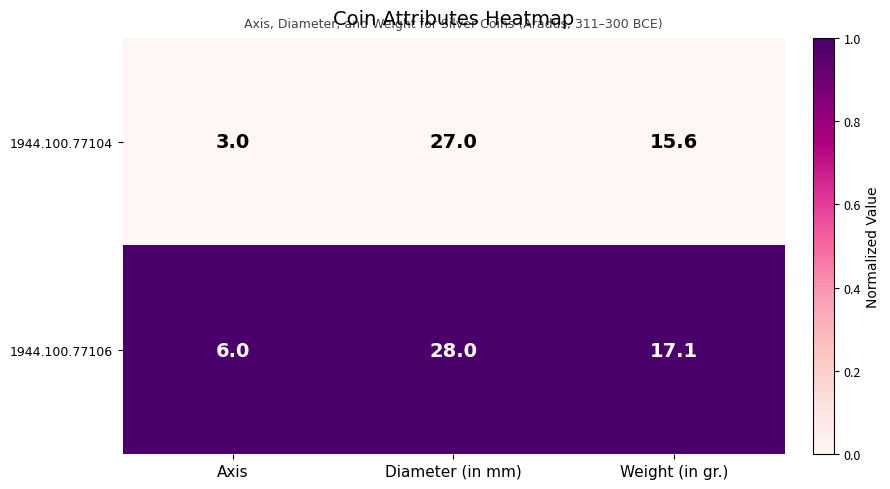

What is the approximate value of 1944.100.77106 at Weight (in gr.)?

17.1